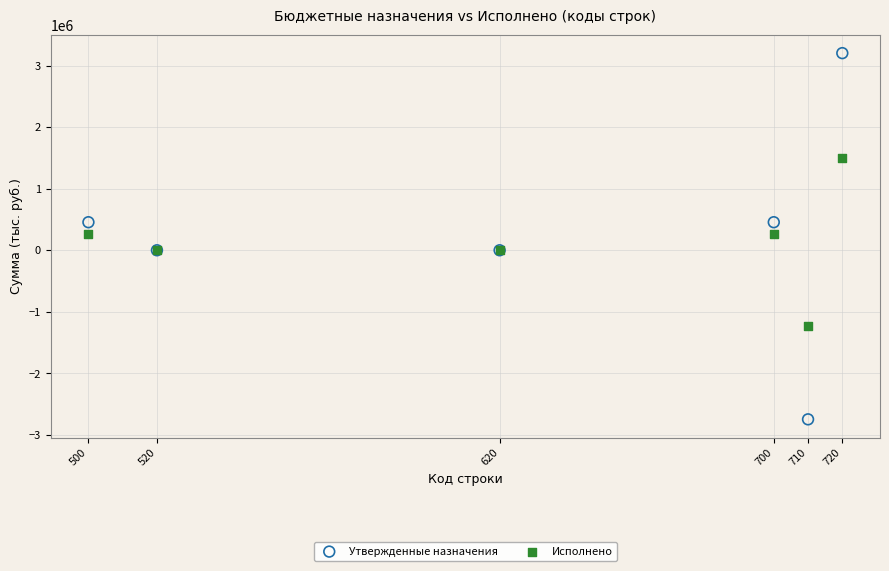

Which series contains the highest Y value?

Утвержденные назначения